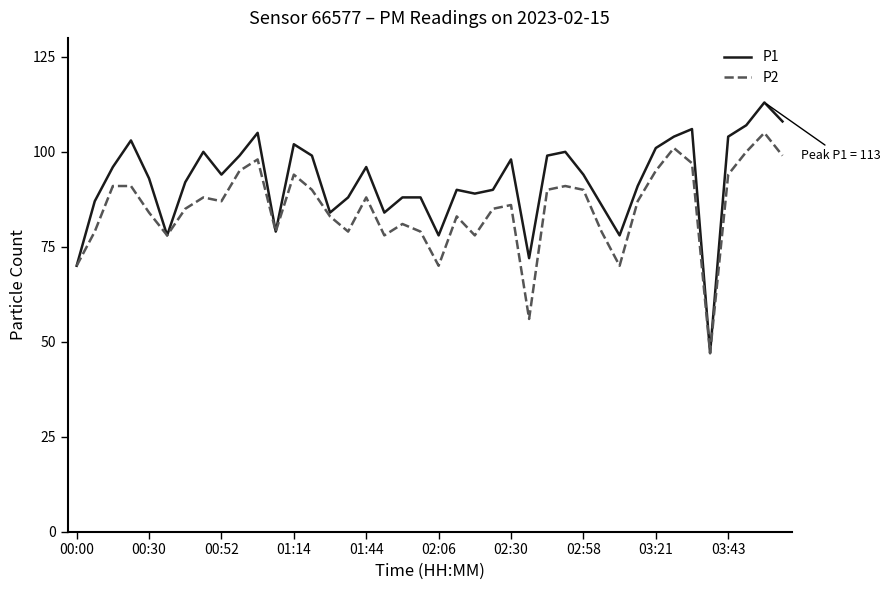

Rank the series by their maximum value, from lowest to highest.

P2, P1